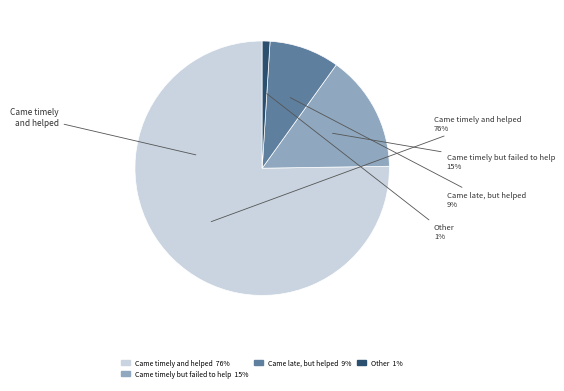

What is the change in value from Came late, but helped to Other?

-8